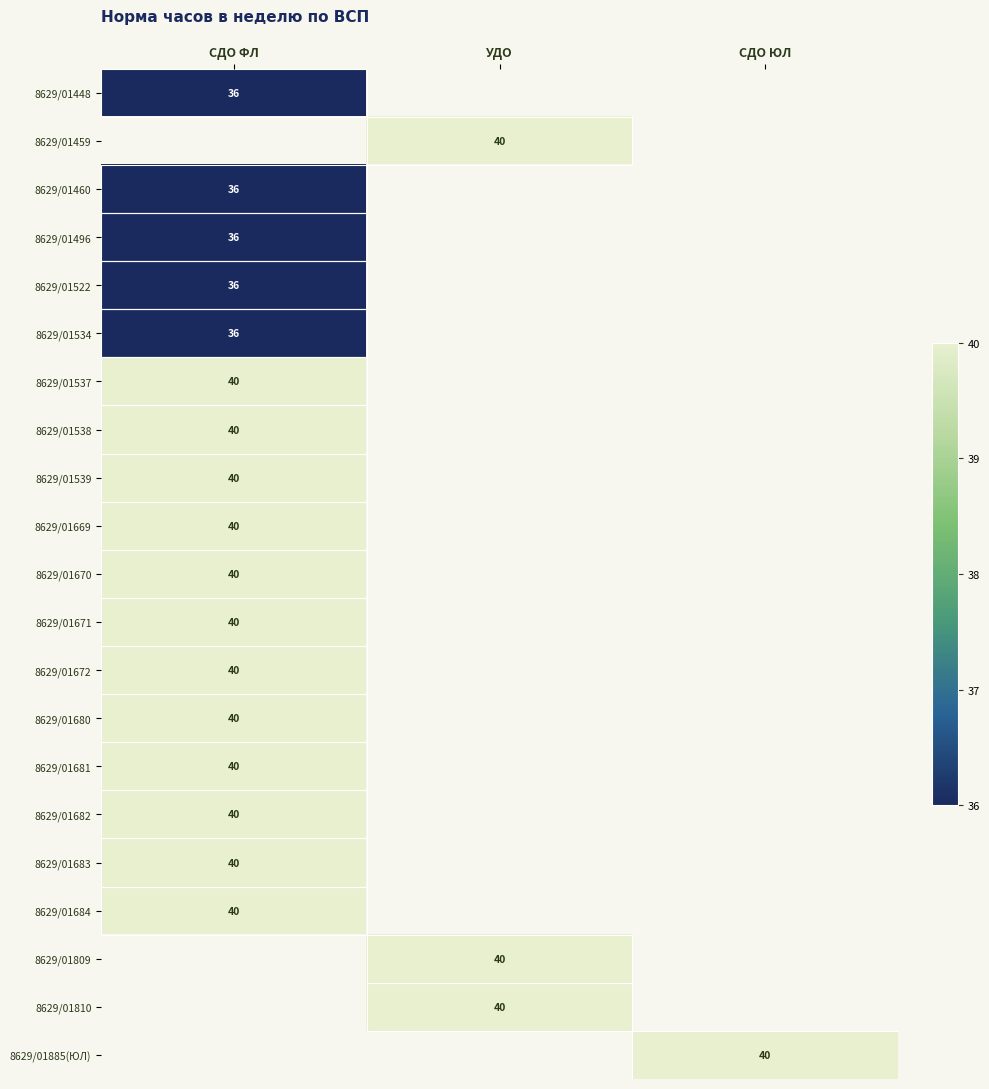

How many data points does each series have?

3